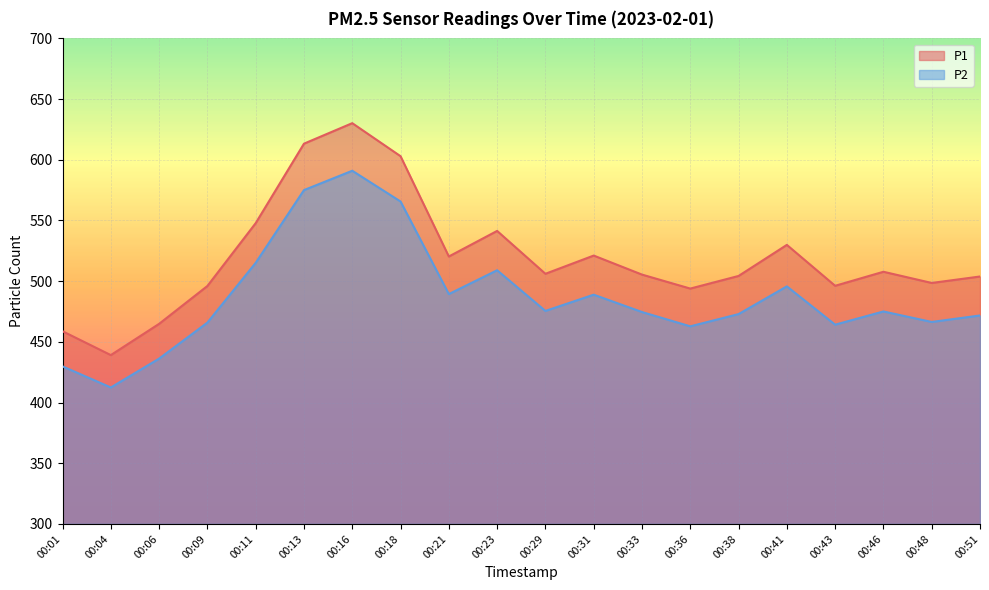

What is the value of the P2 point at the 1st from the left?

429.8